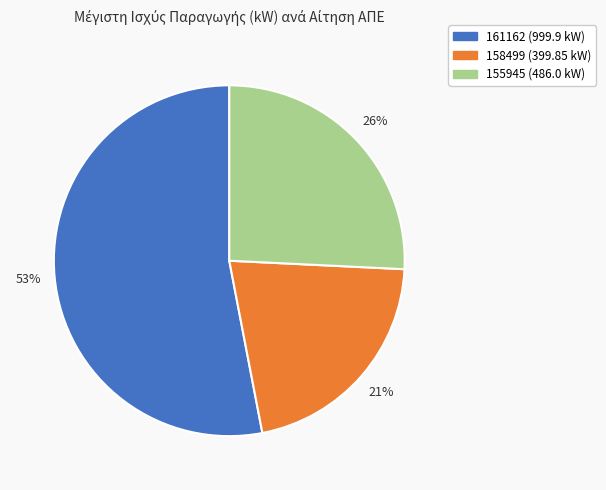

How many segments does this pie chart have?

3